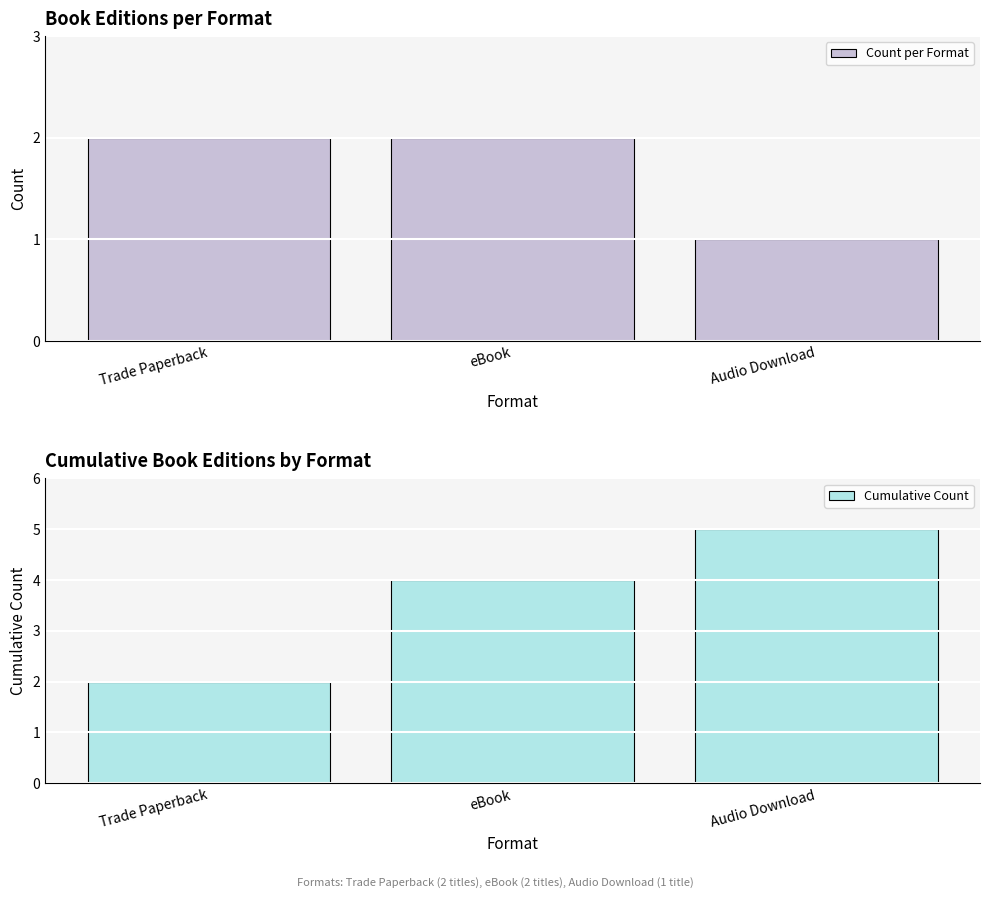

What is the smallest value displayed?

1